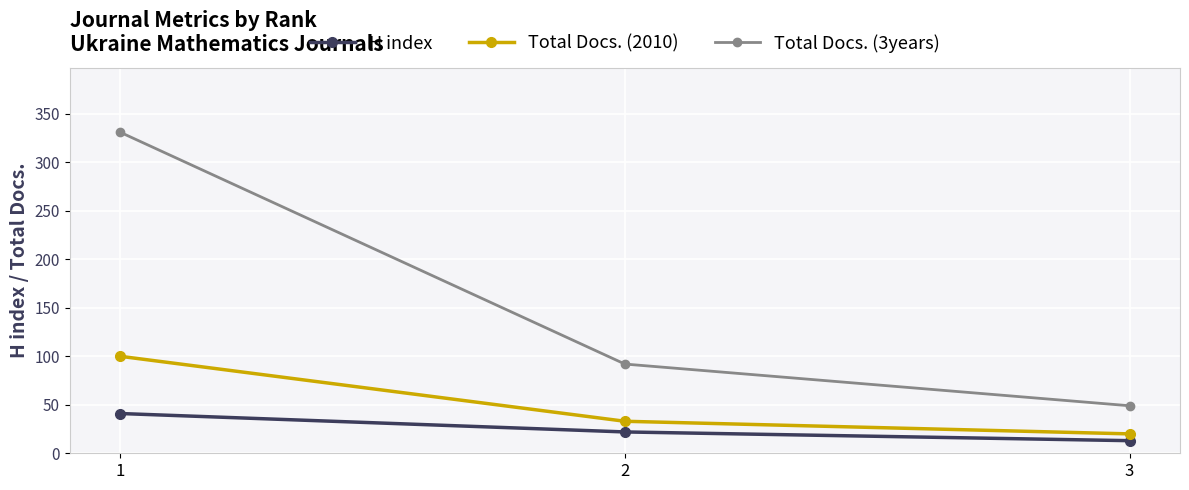

Rank the series by their average value, from highest to lowest.

Total Docs. (3years), Total Docs. (2010), H index